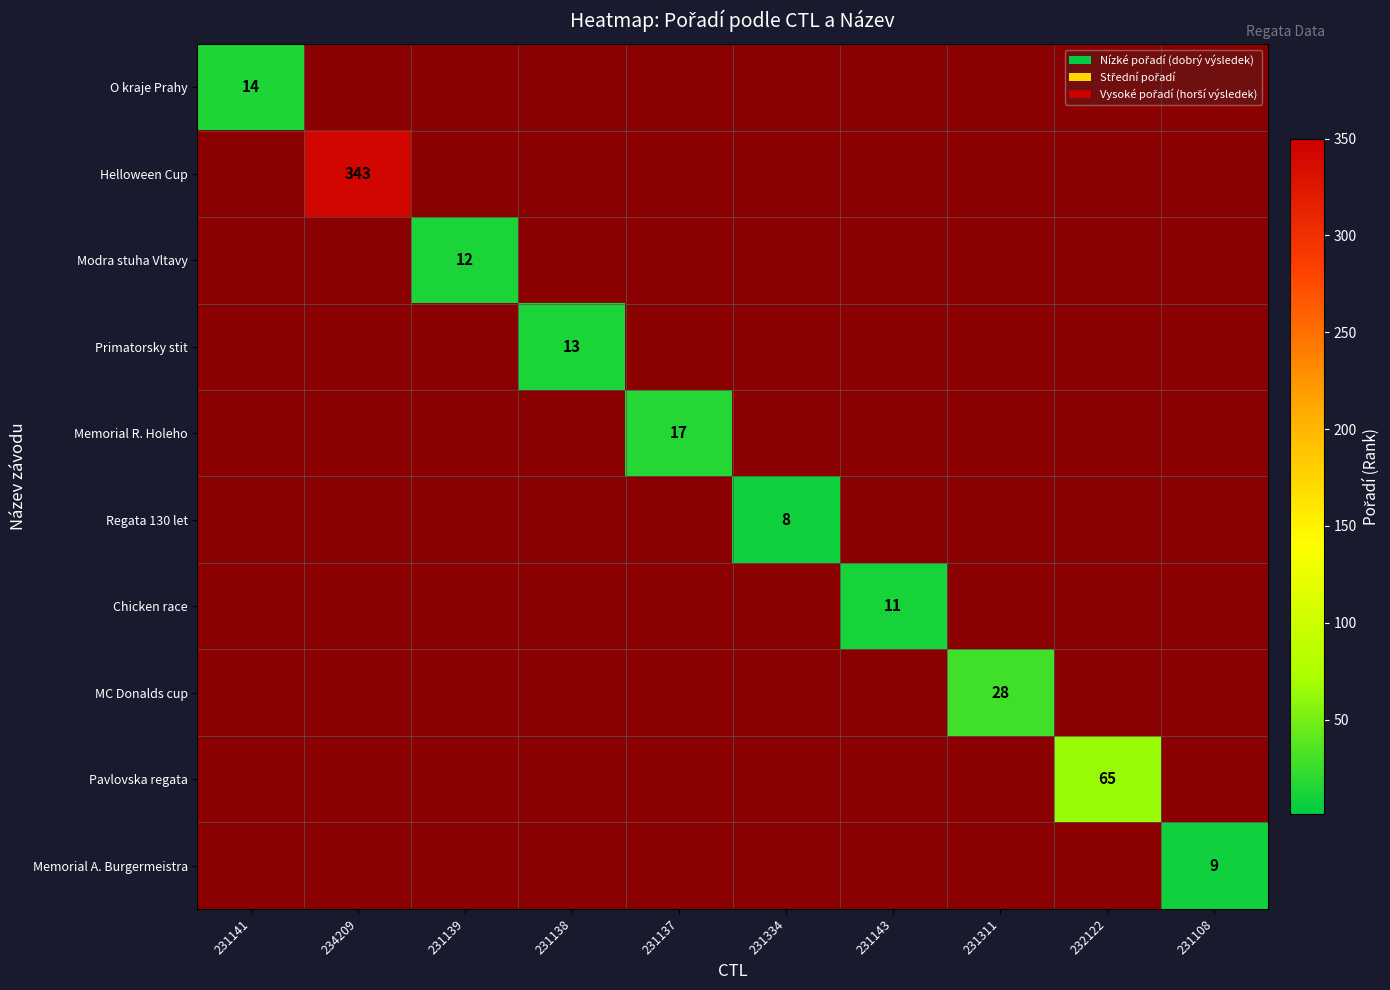

The value of Memorial A. Burgermeistra at 231108 is 13.6. True or false?

False